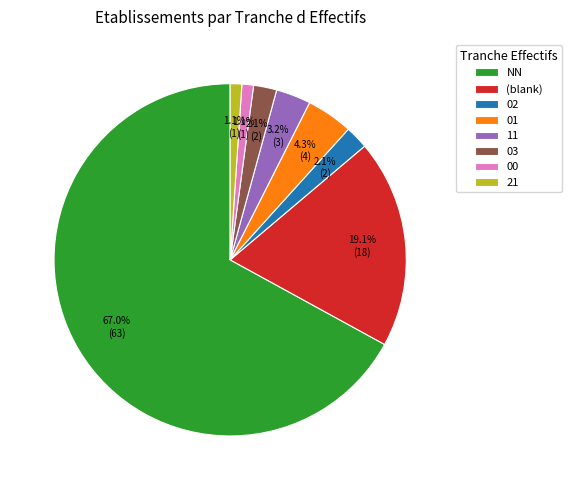

To the nearest percent, what is the difference between the largest and smallest slice percentages?

66%